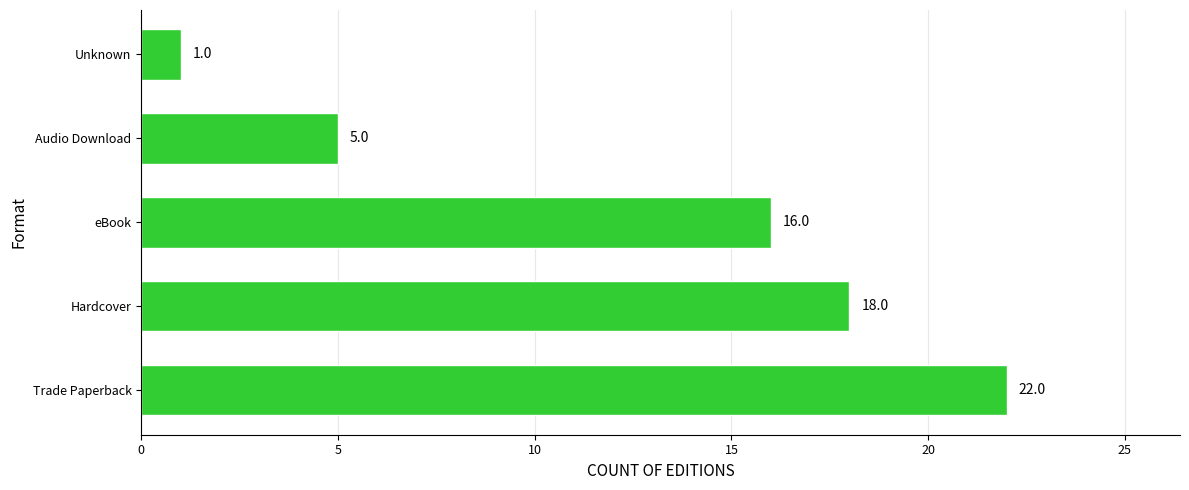

Approximately how many times larger is the value at eBook compared to Hardcover?

0.9